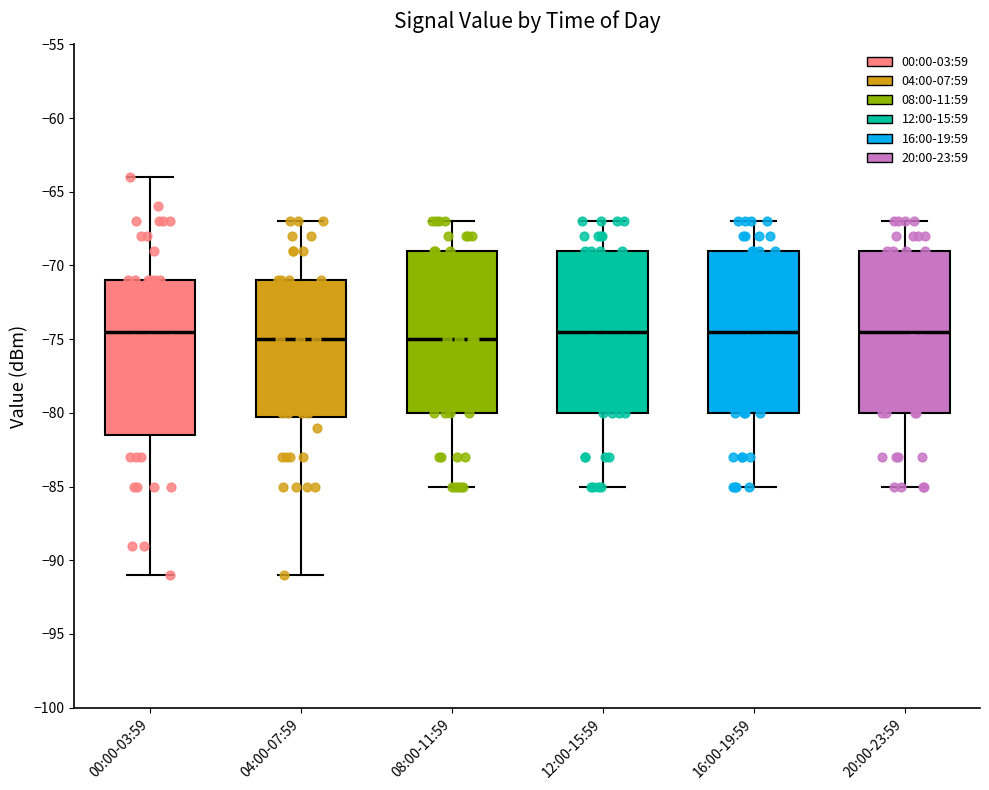

Reading left to right, transcribe this box plot: for each box, give where its median line is, the range the box spans, and where its two whiskers end, as read against the y-axis. The values are not printed on the chart, so give them approximately, as read against the axis.

00:00-03:59: median -74.5, box -81.5 to -71.0, whiskers -91.0 to -64.0
04:00-07:59: median -75.0, box -80.0 to -71.0, whiskers -91.0 to -67.0
08:00-11:59: median -75.0, box -80.0 to -69.0, whiskers -85.0 to -67.0
12:00-15:59: median -74.5, box -80.0 to -69.0, whiskers -85.0 to -67.0
16:00-19:59: median -74.5, box -80.0 to -69.0, whiskers -85.0 to -67.0
20:00-23:59: median -74.5, box -80.0 to -69.0, whiskers -85.0 to -67.0